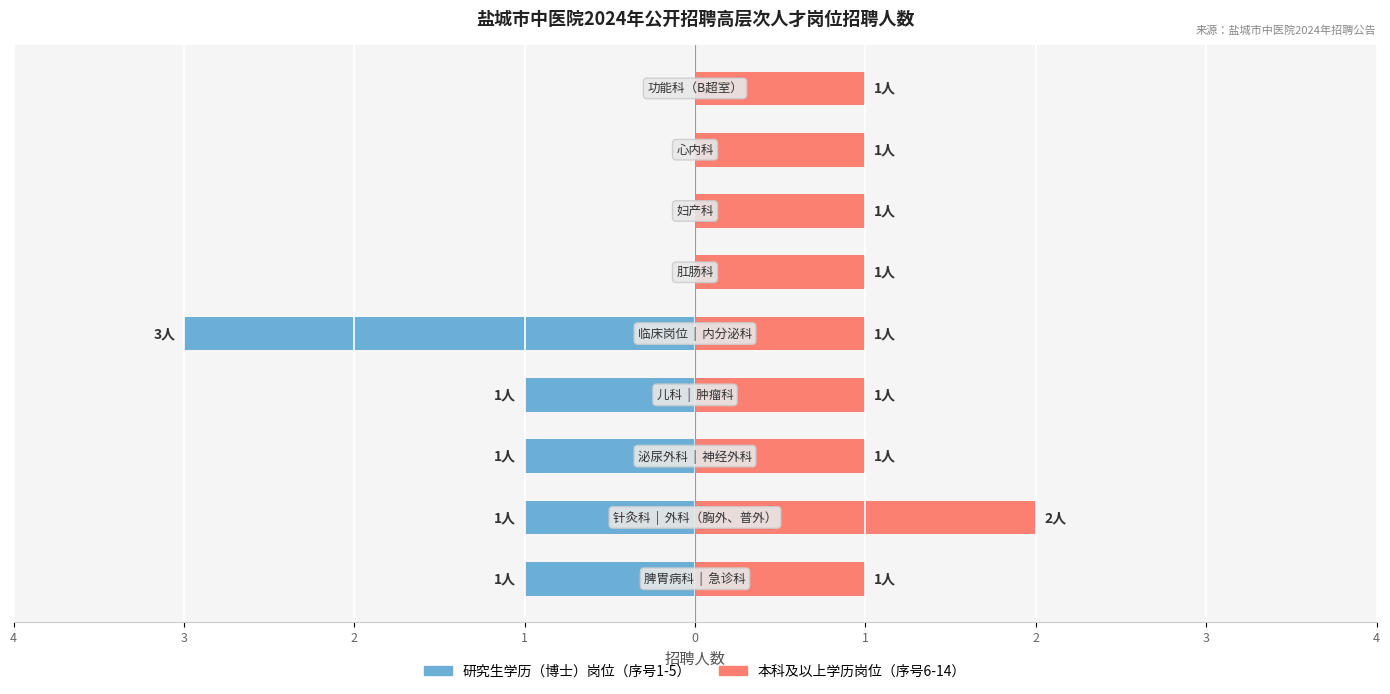

Which series has the widest spread of values?

研究生学历（博士）岗位